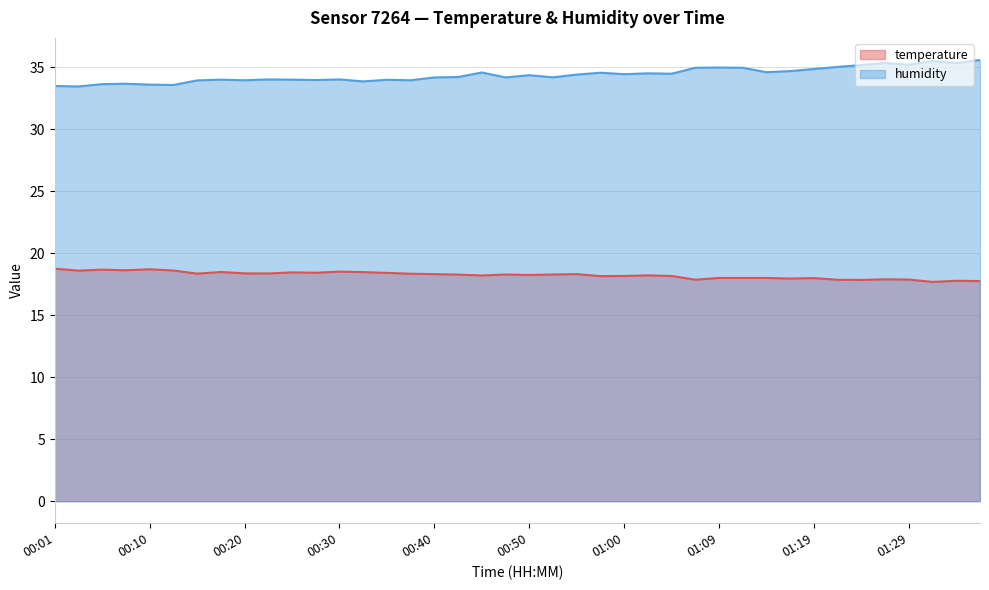

Which series has the largest total across all categories?

humidity